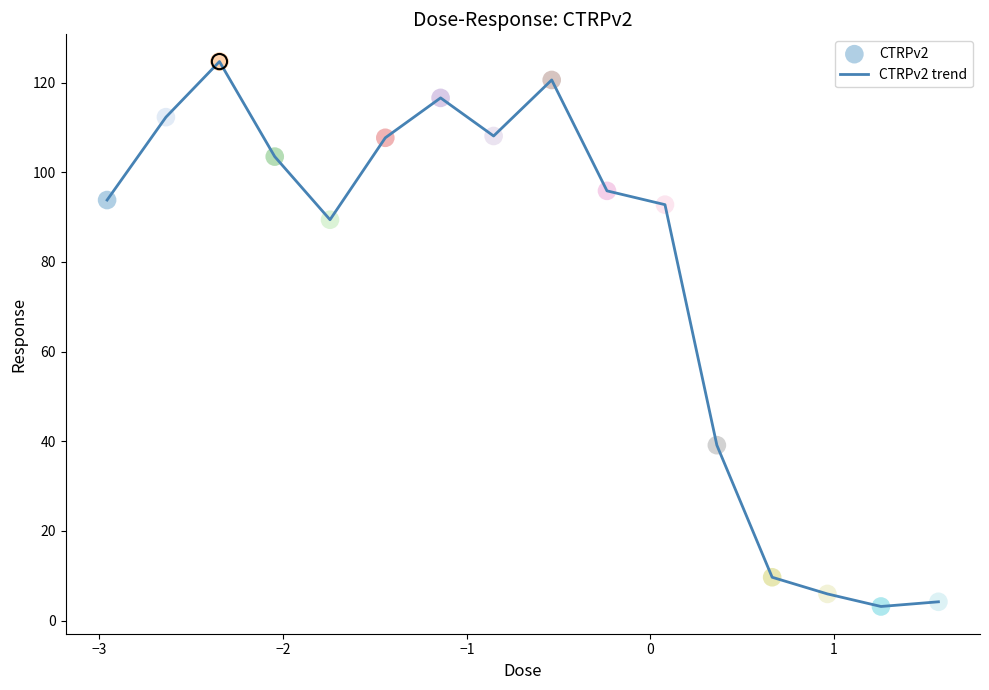

What is the maximum value shown in the chart?

124.7